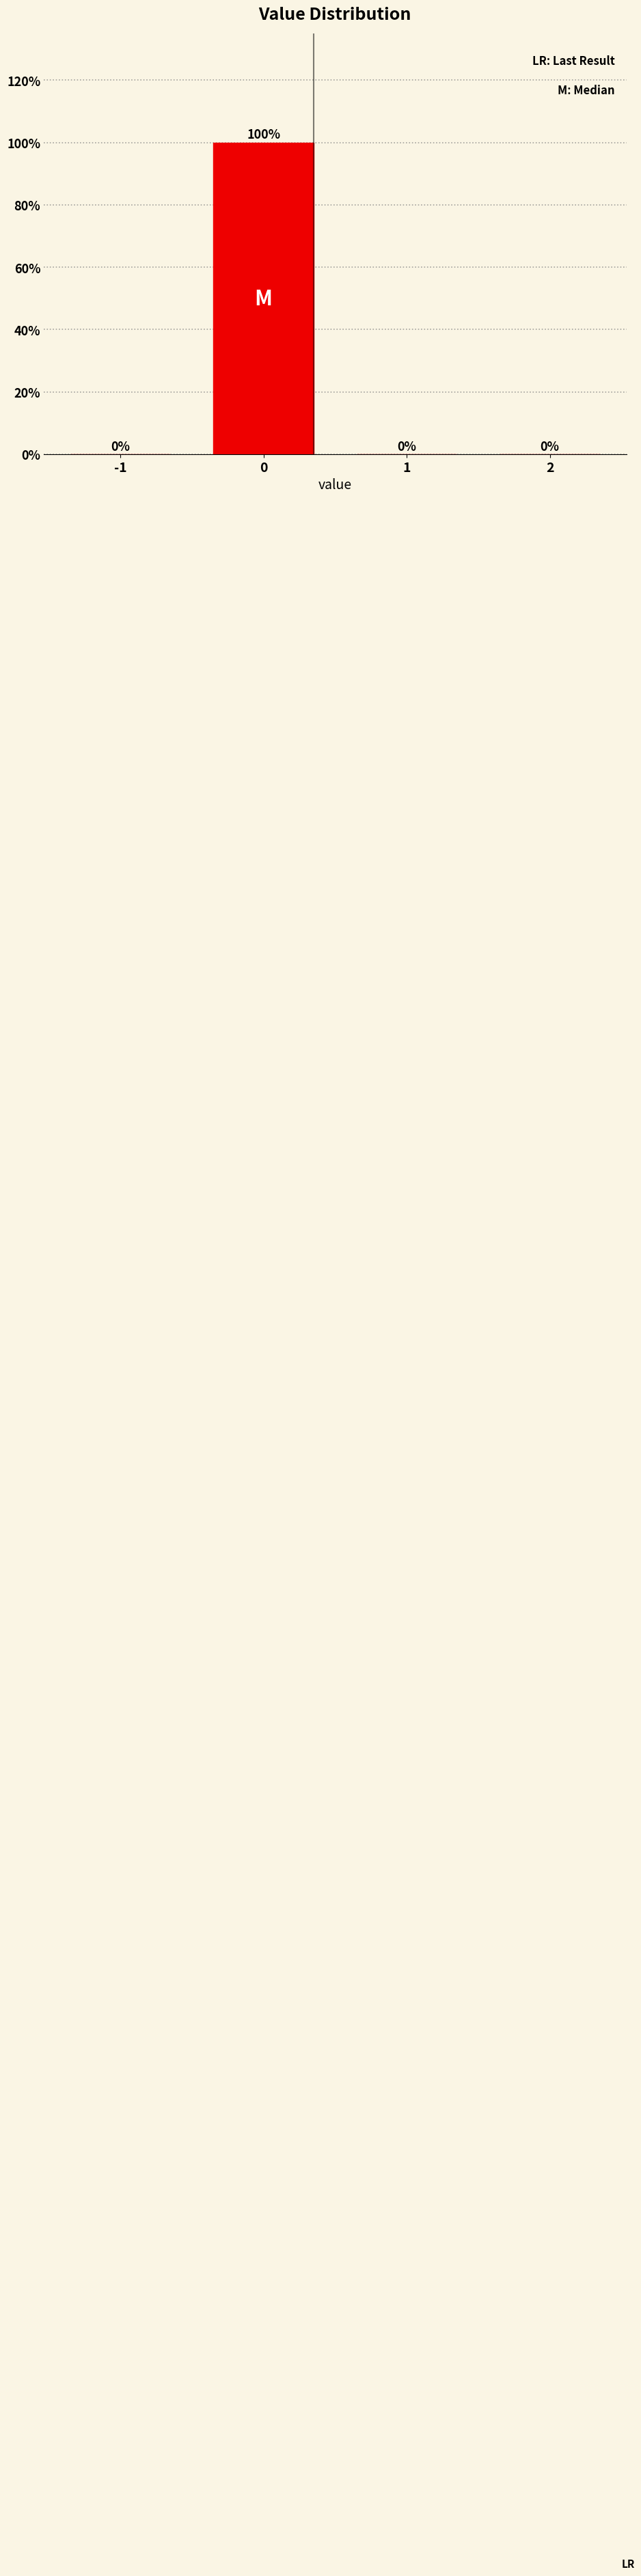

Reading right to left, extract all data points from this chart.

2=0	1=0	0=100	-1=0